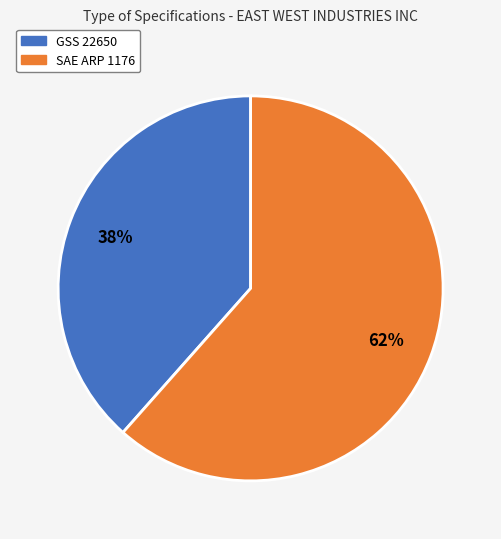

To the nearest percent, what is the combined percentage of SAE ARP 1176 and GSS 22650?

100%